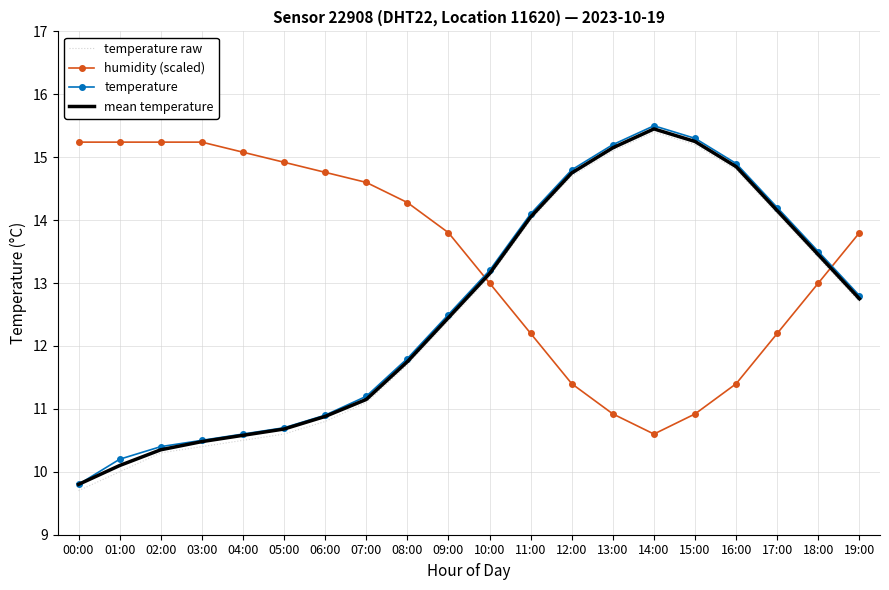

What position from the left is 02:00?

3